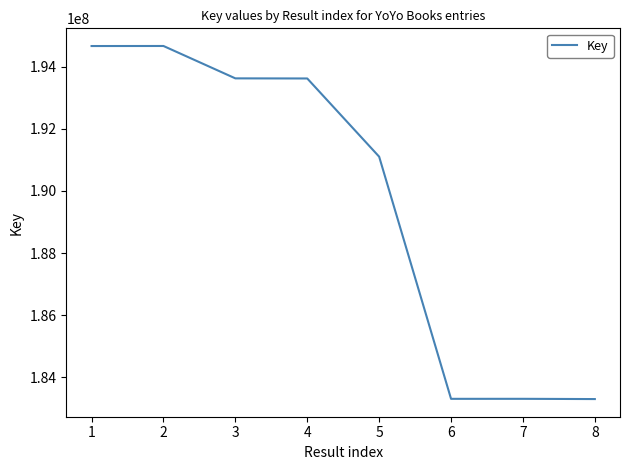

What is the difference between the maximum and second lowest values?

11350745